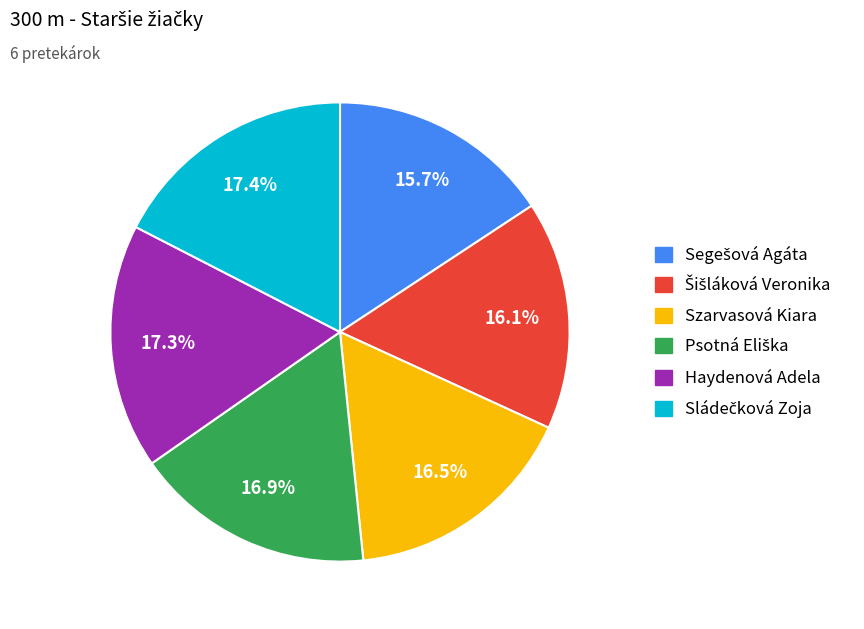

How many segments does this pie chart have?

6